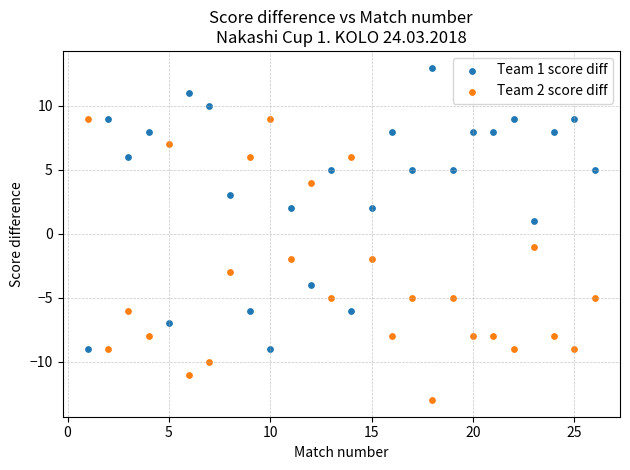

Which series contains the highest Y value?

Team 1 score diff